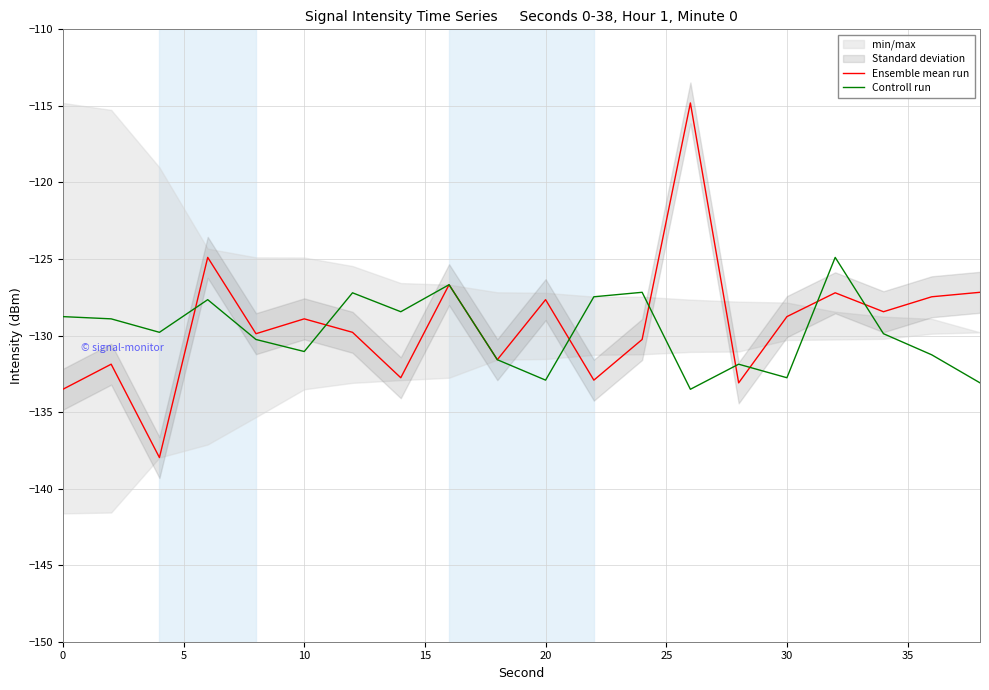

How many data points in Controll run are above -129?

9